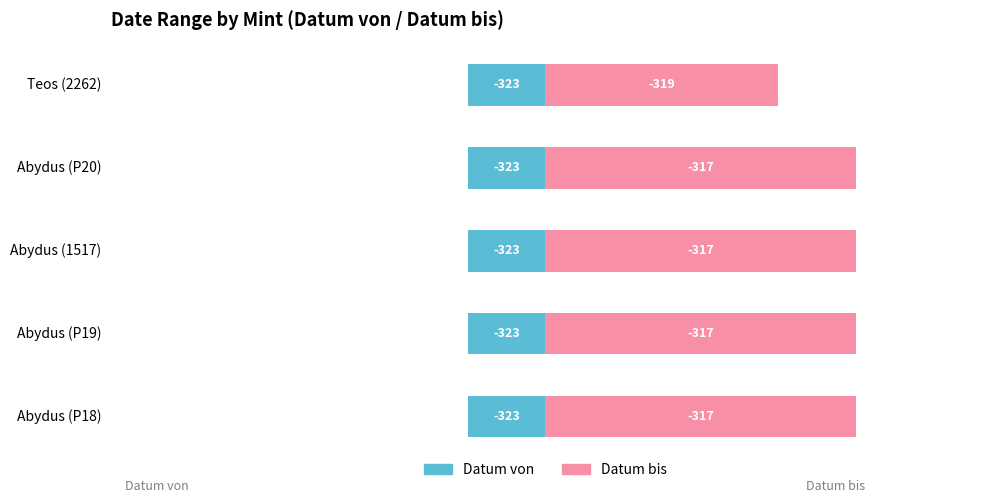

How many groups of bars are there?

5